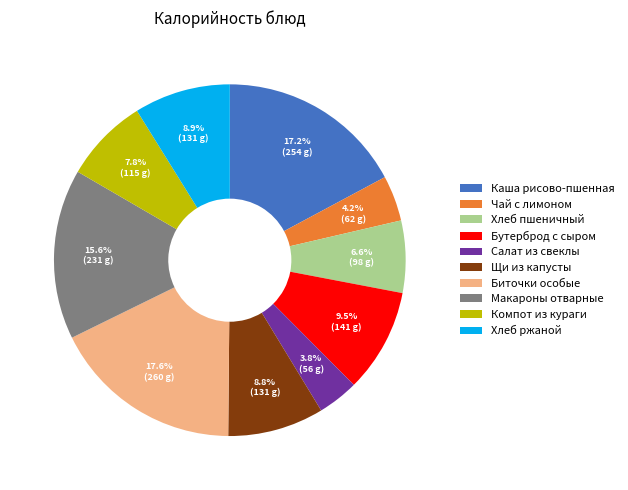

Which has a higher value, Бутерброд с сыром or Макароны отварные?

Макароны отварные